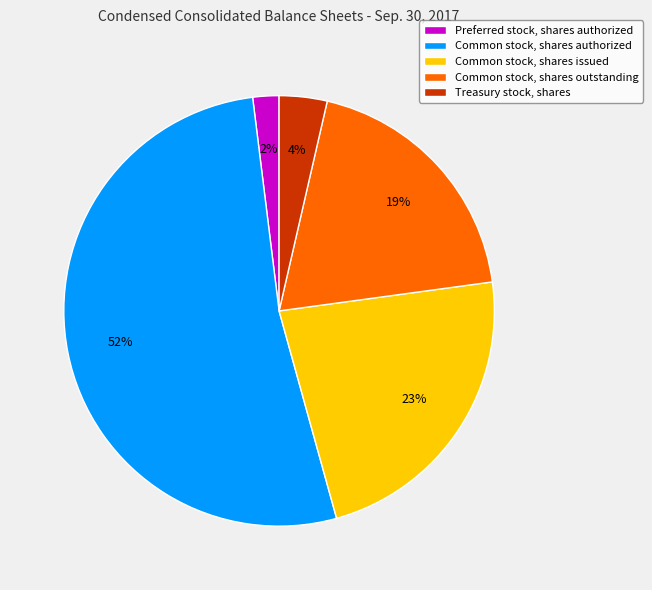

To the nearest percent, what percentage of the pie is Common stock, shares issued?

23%